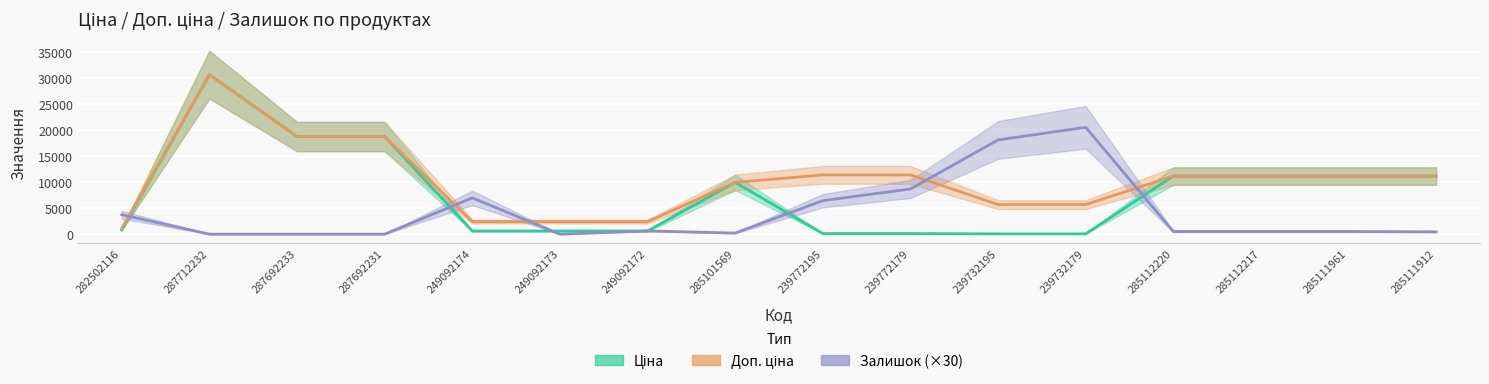

How many values in the Доп. ціна series are below 11188?

7